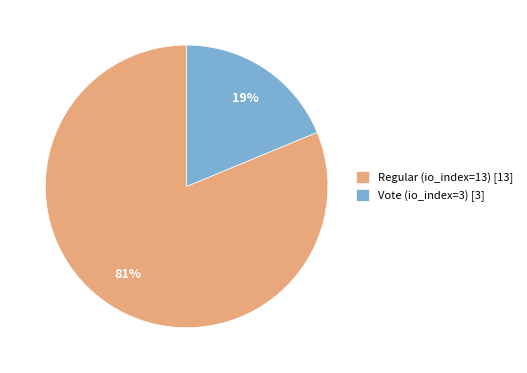

What is the smallest slice in the pie chart?

Vote (io_index=3)